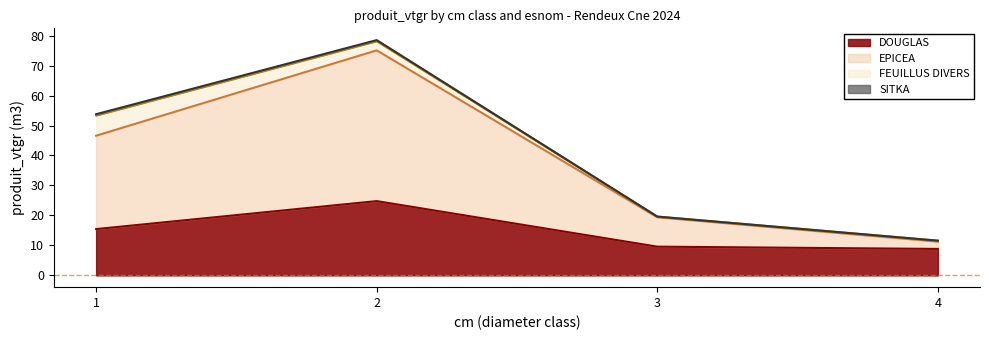

Is it true that DOUGLAS equals 24.8 at 2?

True